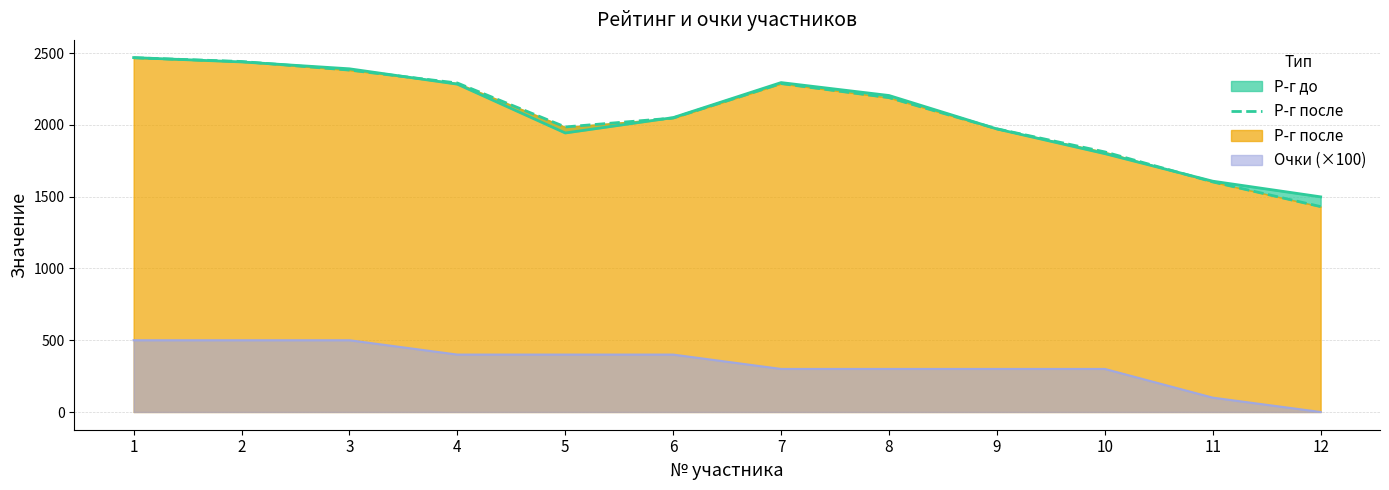

Is it true that the value at 6 is 3033?

False